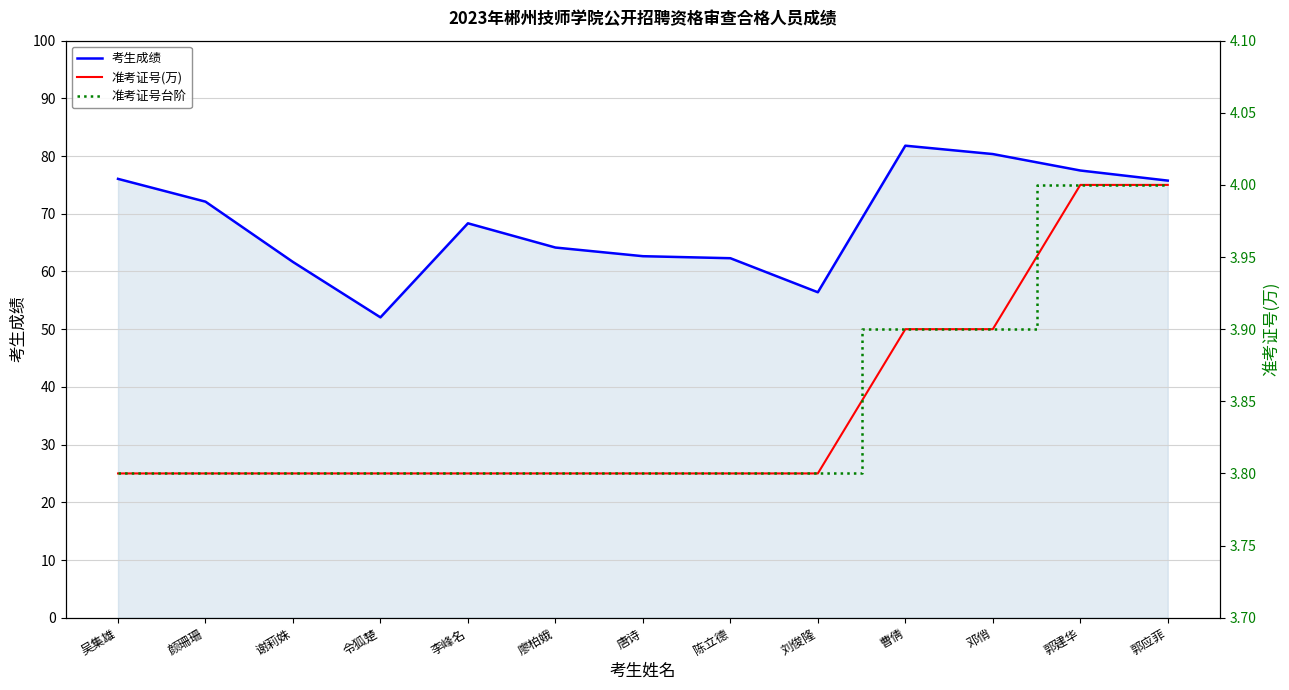

Which label corresponds to the largest value in the chart?

曹倩